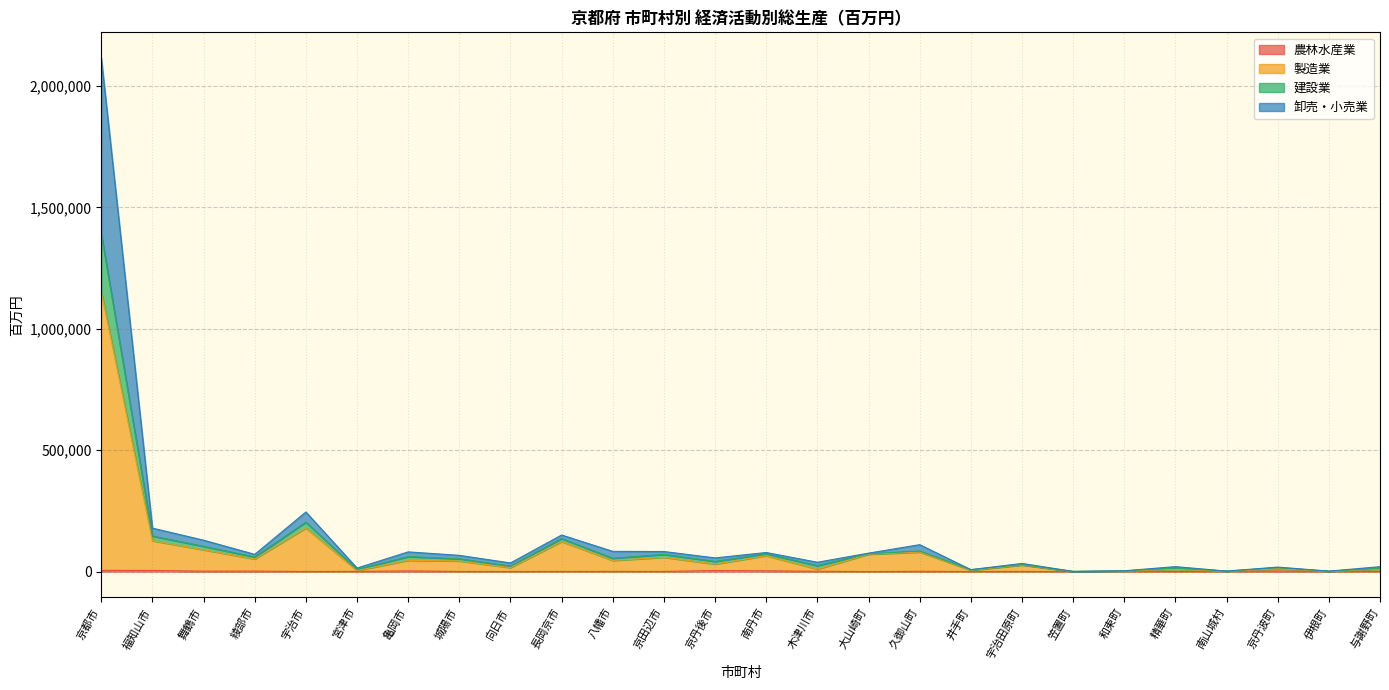

At how many categories does at least one series exceed 590675?

1